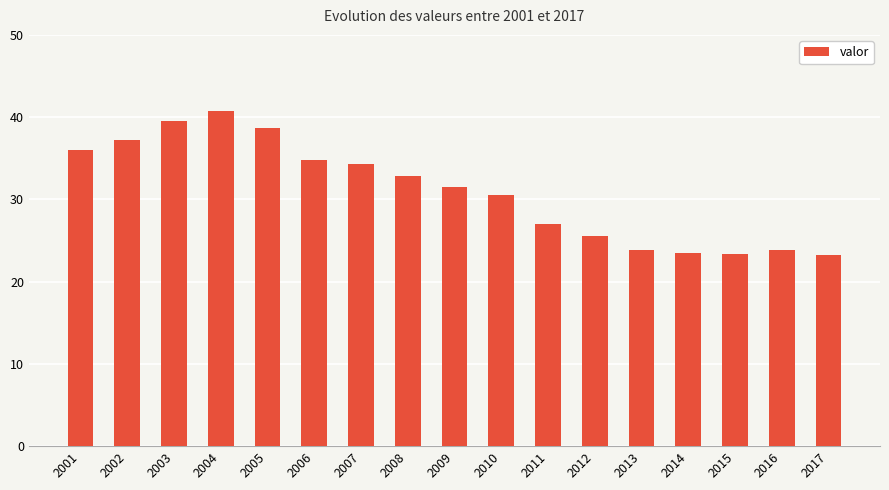

What is the change in value from 2004 to 2013?

-16.8